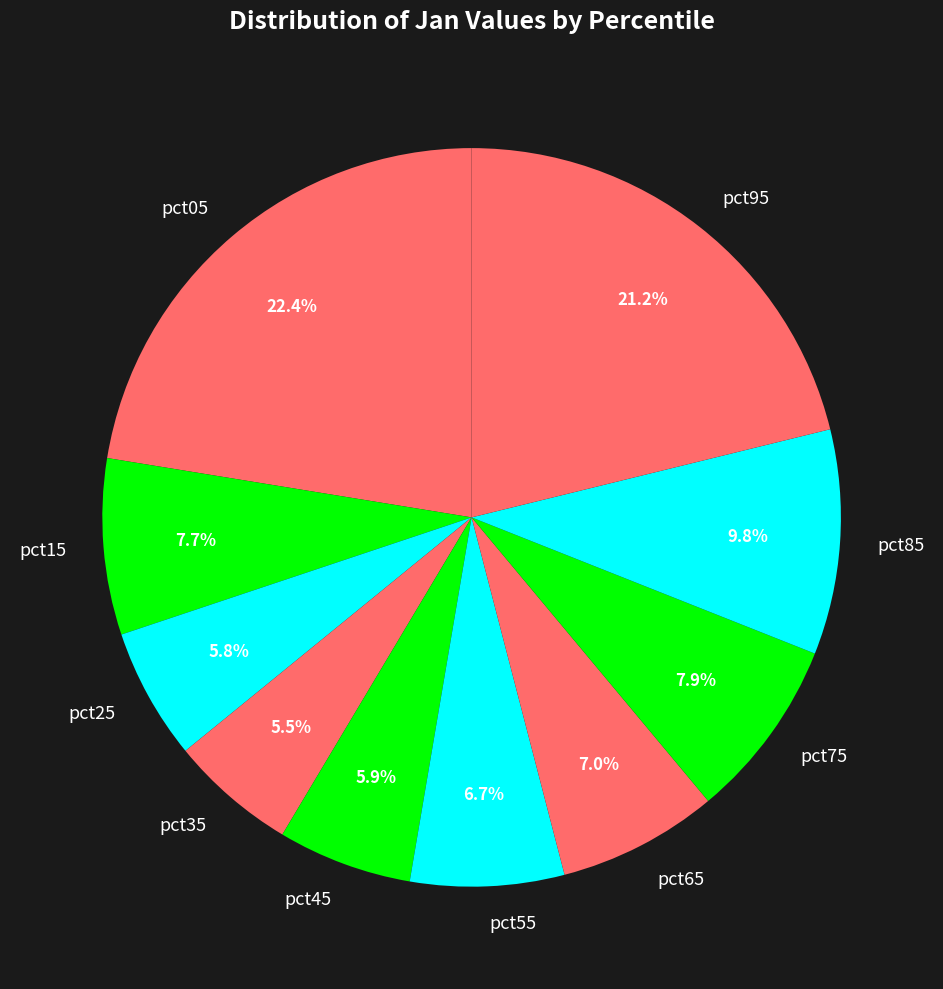

What is the largest slice in the pie chart?

pct05